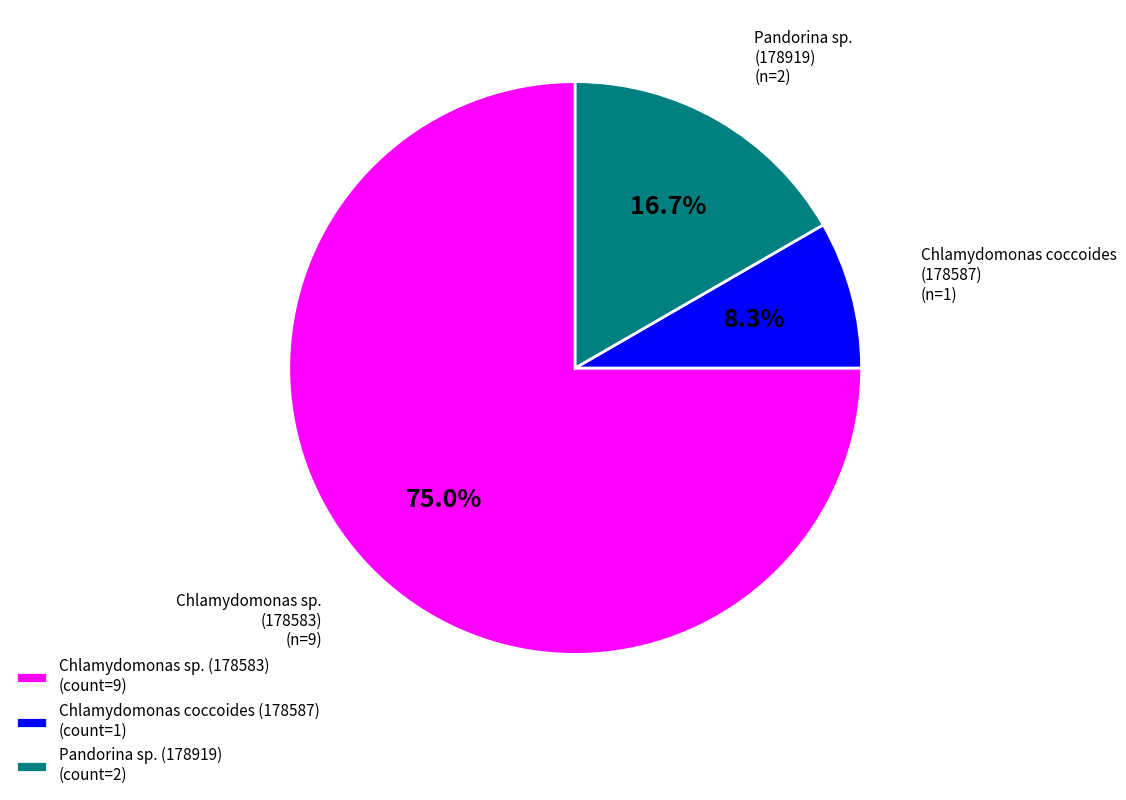

What percentage do Pandorina sp. (178919) and Chlamydomonas sp. (178583) together represent?

91.7%